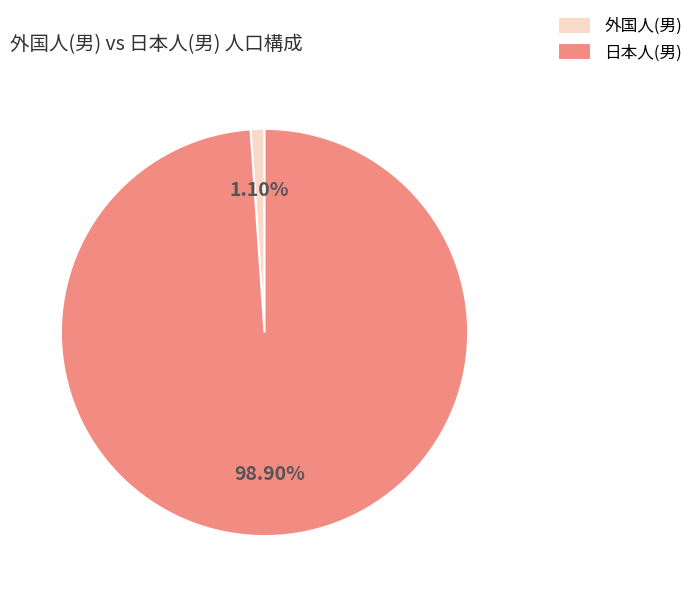

Rank the categories by value from highest to lowest.

日本人(男), 外国人(男)